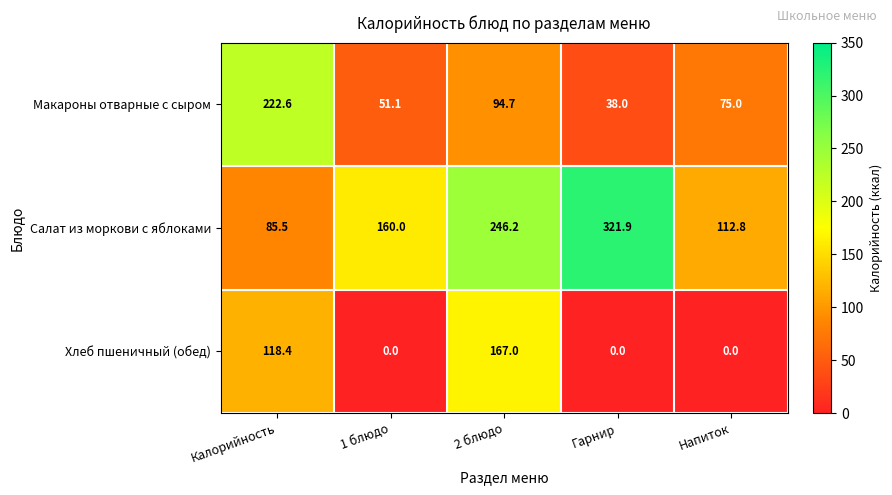

Rank the series by their average value, from lowest to highest.

Хлеб пшеничный (обед), Макароны отварные с сыром, Салат из моркови с яблоками